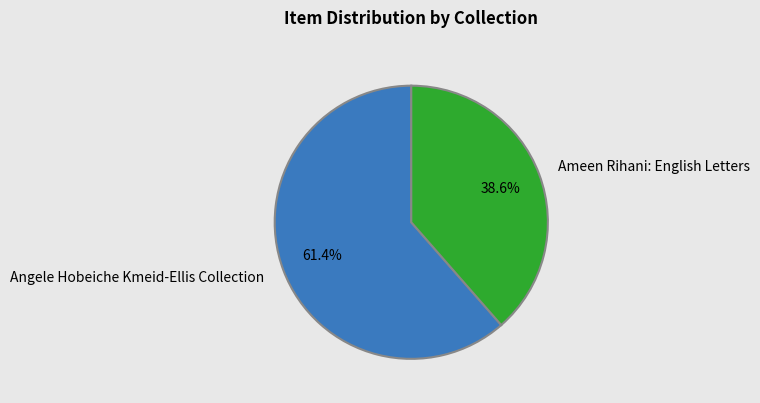

To the nearest percent, what is the difference between the largest and smallest slice percentages?

23%